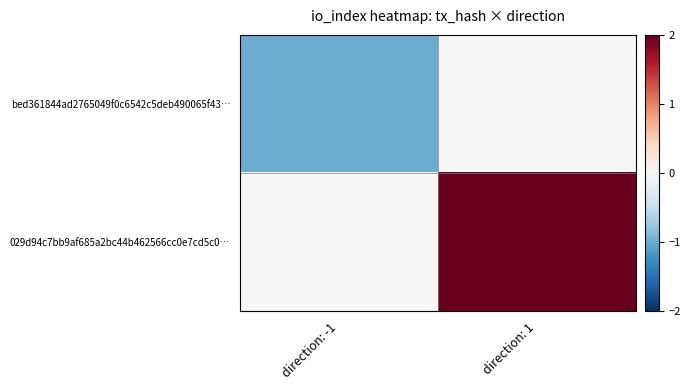

Which has a higher value, direction: 1 or direction: -1?

direction: 1